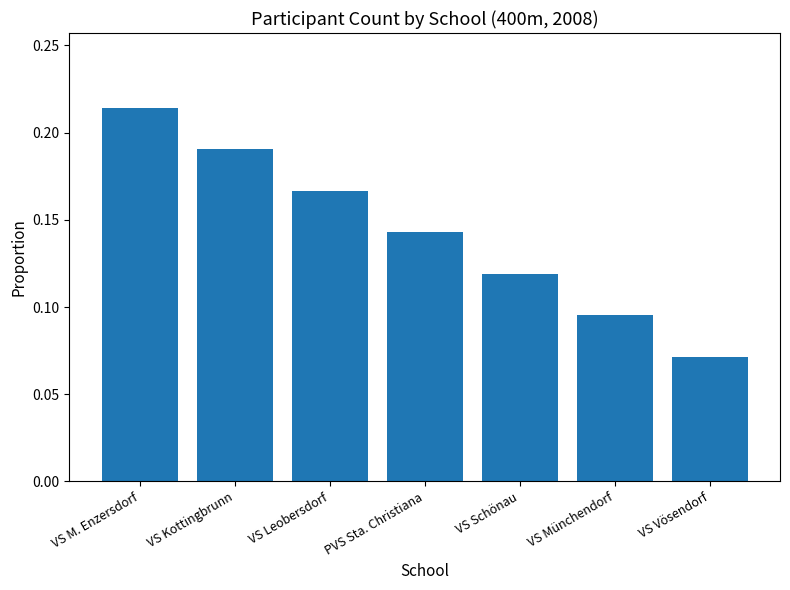

Which has a higher value, VS Kottingbrunn or VS Leobersdorf?

VS Kottingbrunn